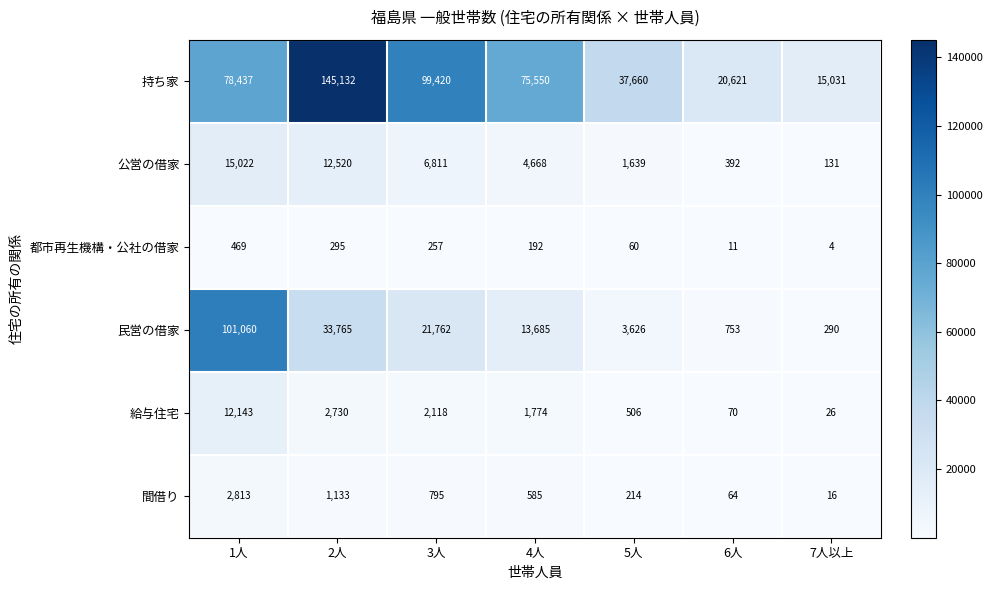

Between 5人 and 6人, which series saw the biggest shift?

持ち家